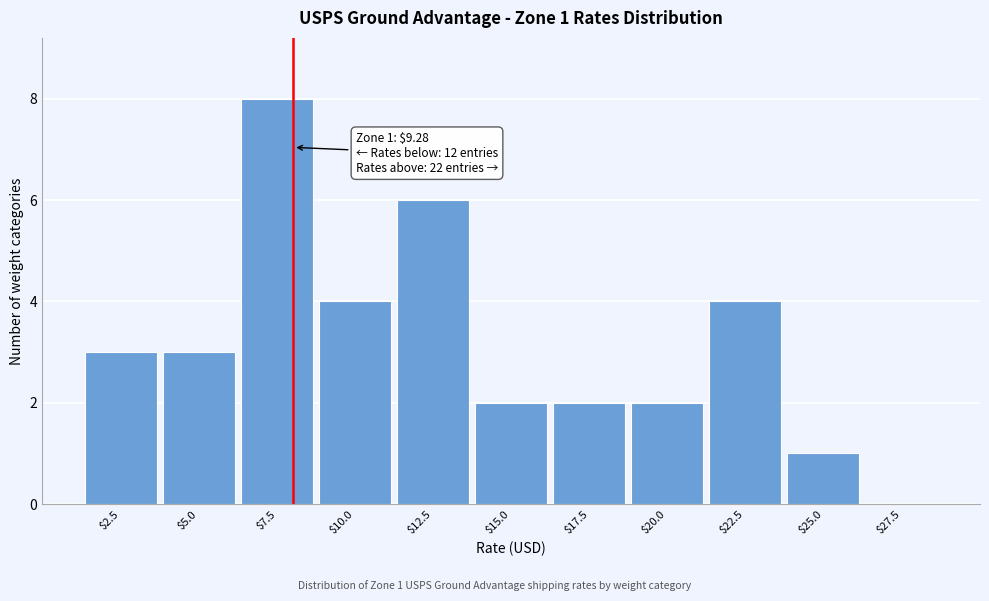

True or false: the data shows 4 at $22.5.

True